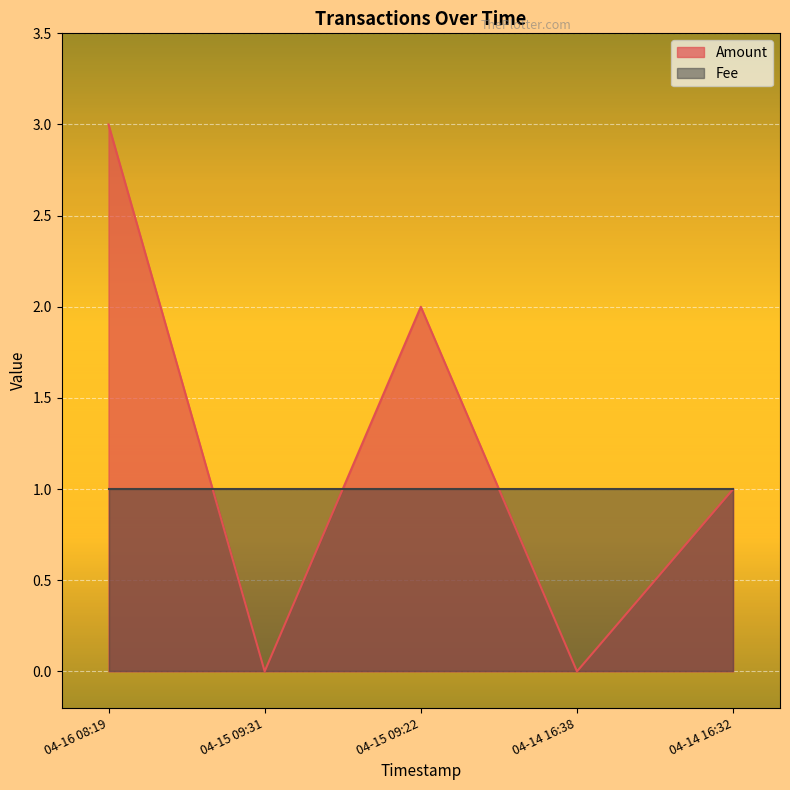

Which category has the highest value in the Amount series?

04-16 08:19